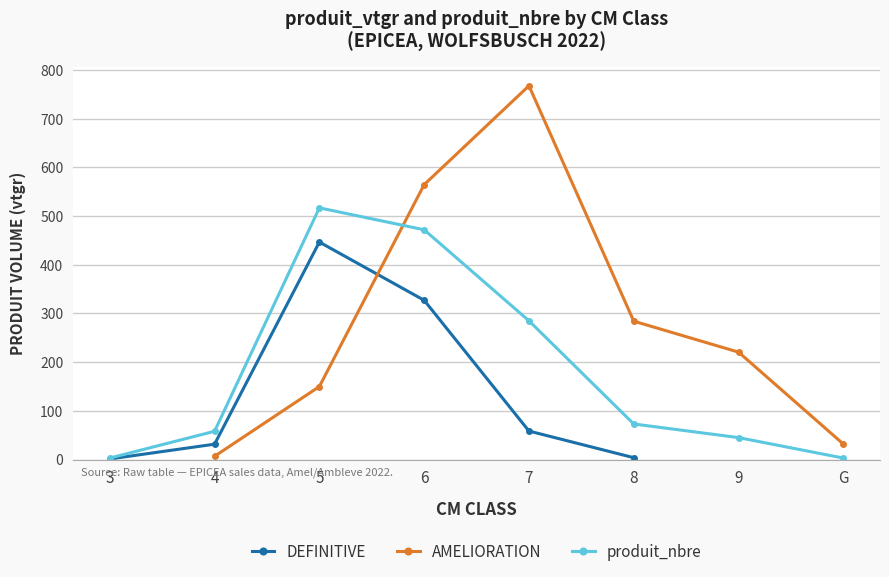

At which category is the sum across all series the highest?

6